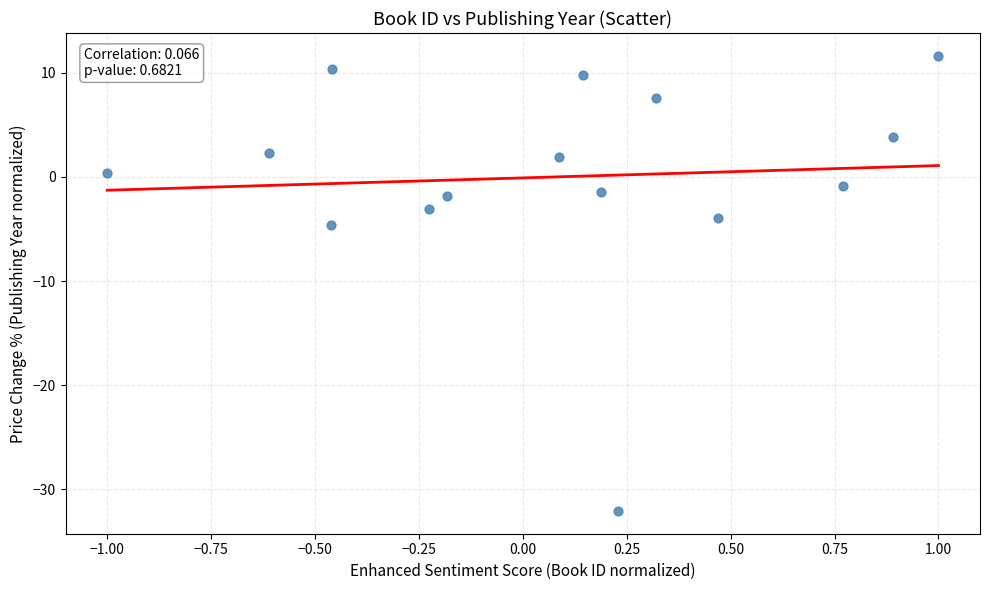

What is the range of Y values (max minus min)?

43.7